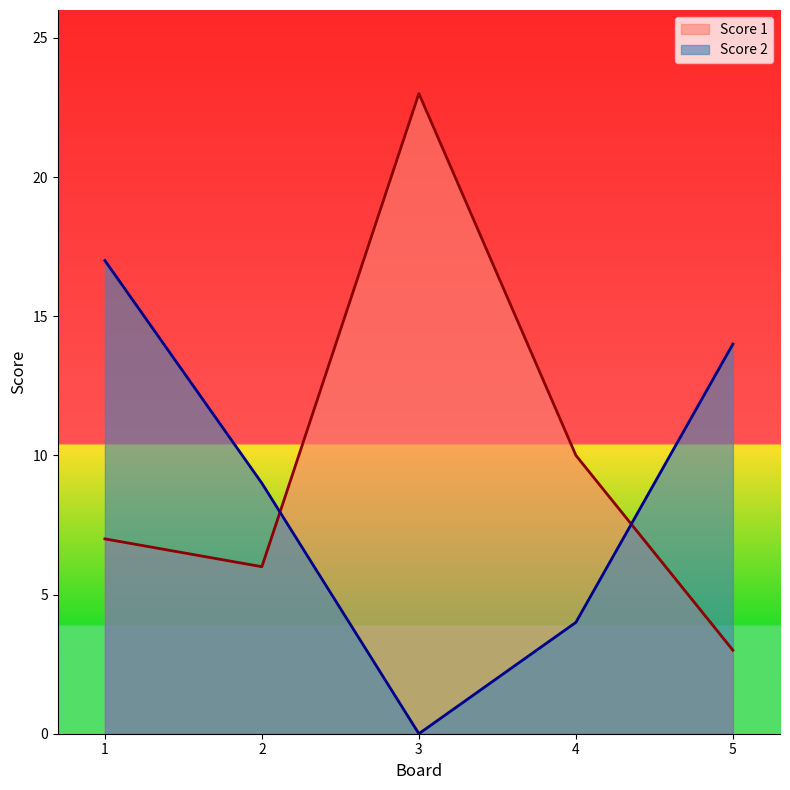

At which category is the sum across all series the highest?

1